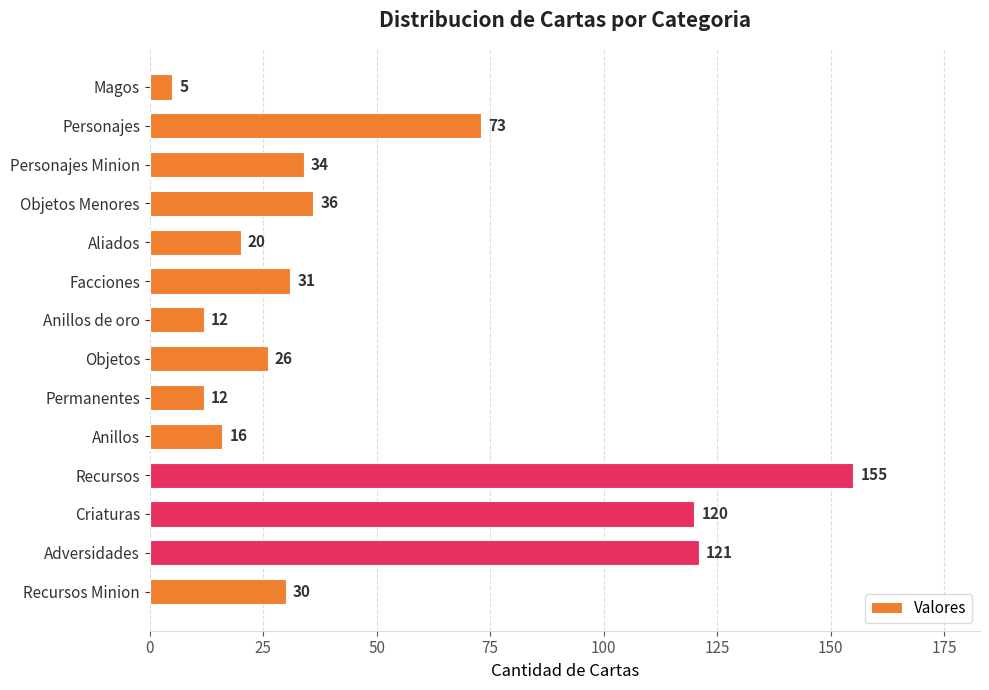

Reading top to bottom, what are all the values shown in this chart?

Magos=5	Personajes=73	Personajes Minion=34	Objetos Menores=36	Aliados=20	Facciones=31	Anillos de oro=12	Objetos=26	Permanentes=12	Anillos=16	Recursos=155	Criaturas=120	Adversidades=121	Recursos Minion=30